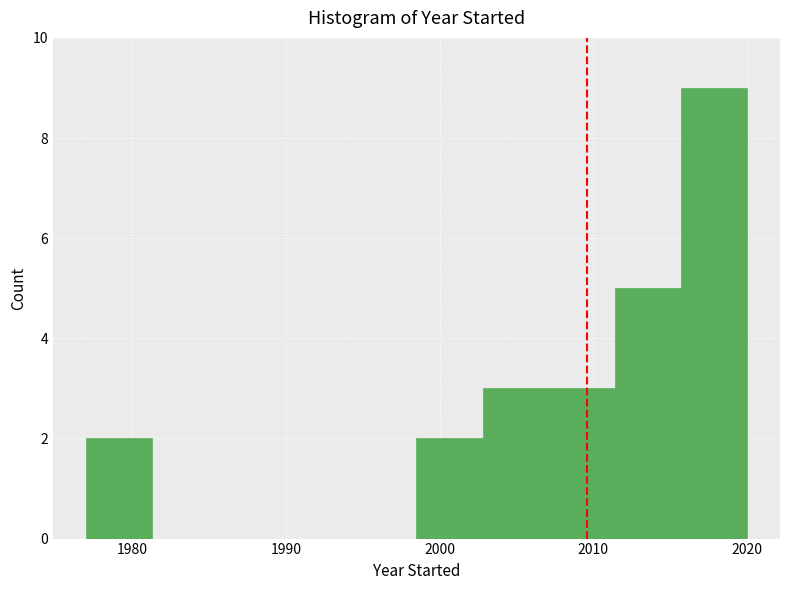

Reading left to right, list every bar in this chart as the range it spans on the x-axis followed by its height. Neither the bar edges nor the heights are printed on the chart, so give them approximately, as read against the axes.

1977.0 to 1981.3: 2
1981.3 to 1985.6: 0
1985.6 to 1989.9: 0
1989.9 to 1994.2: 0
1994.2 to 1998.5: 0
1998.5 to 2002.8: 2
2002.8 to 2007.1: 3
2007.1 to 2011.4: 3
2011.4 to 2015.7: 5
2015.7 to 2020.0: 9